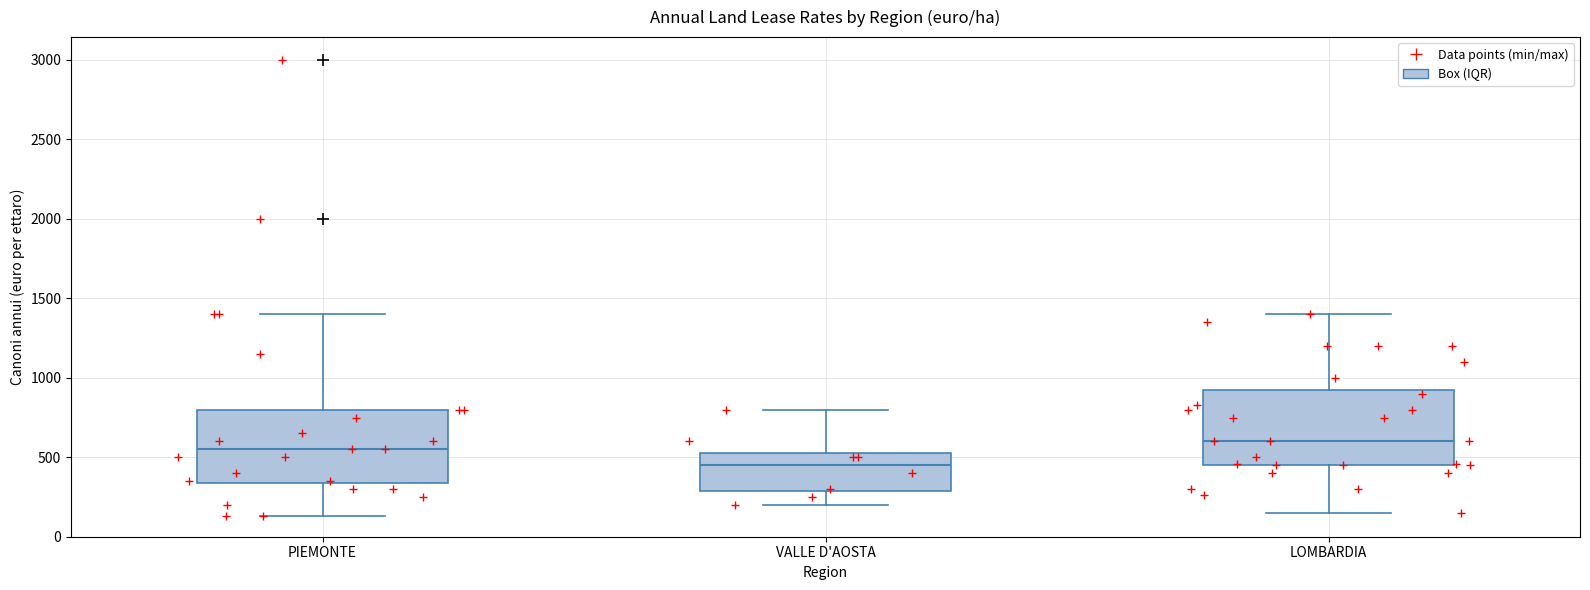

Reading left to right, transcribe this box plot: for each box, give where its median line is, the range the box spans, and where its two whiskers end, as read against the y-axis. The values are not printed on the chart, so give them approximately, as read against the axis.

PIEMONTE: median 550, box 350 to 800, whiskers 150 to 1400
VALLE D'AOSTA: median 450, box 300 to 550, whiskers 200 to 800
LOMBARDIA: median 600, box 450 to 950, whiskers 150 to 1400